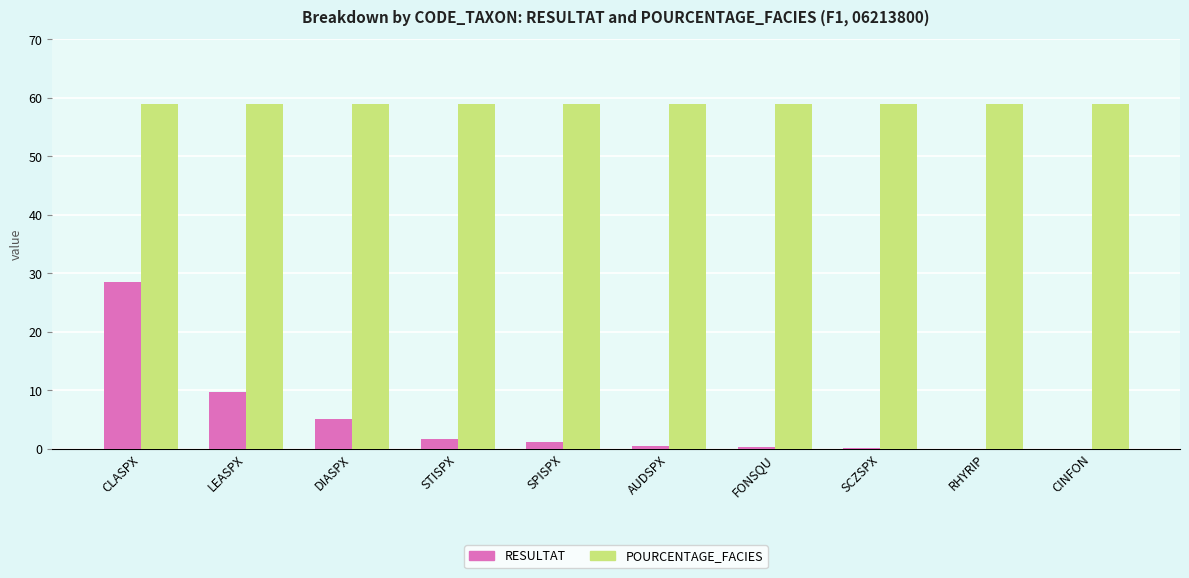

Is the value of POURCENTAGE_FACIES at SCZSPX greater than the value of RESULTAT at SPISPX?

Yes